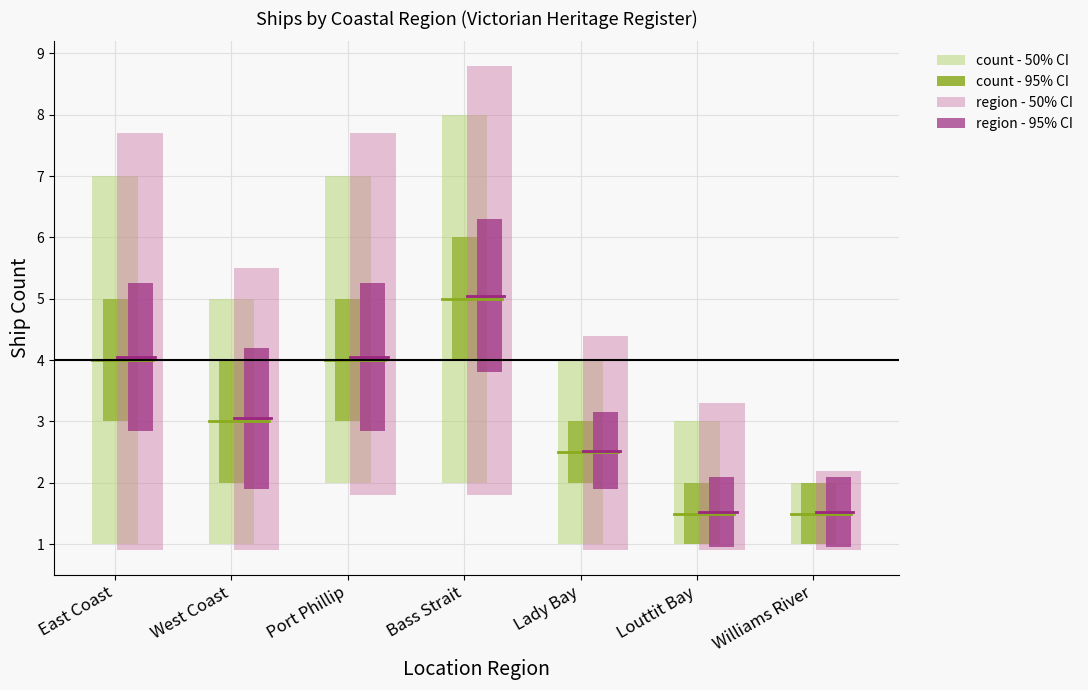

What position from the right is East Coast?

7